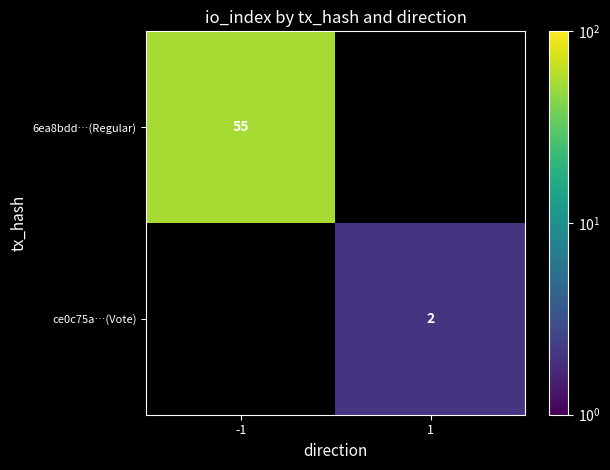

True or false: 6ea8bdd…(Regular) has a value of 89.0 at -1.

False